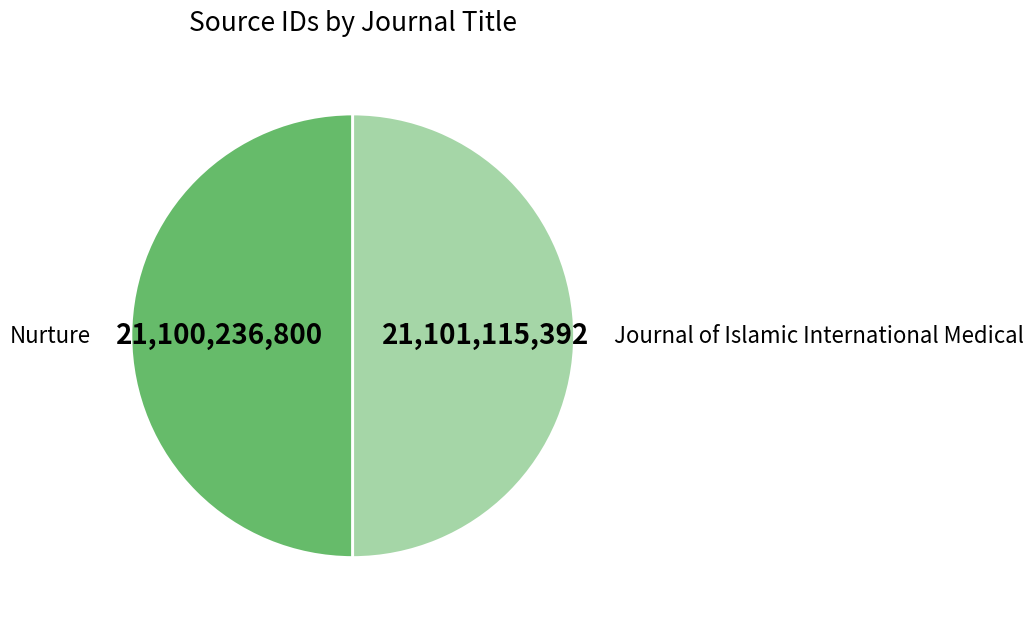

Is the sum of Journal of Islamic International Medical and Nurture greater than half?

Yes